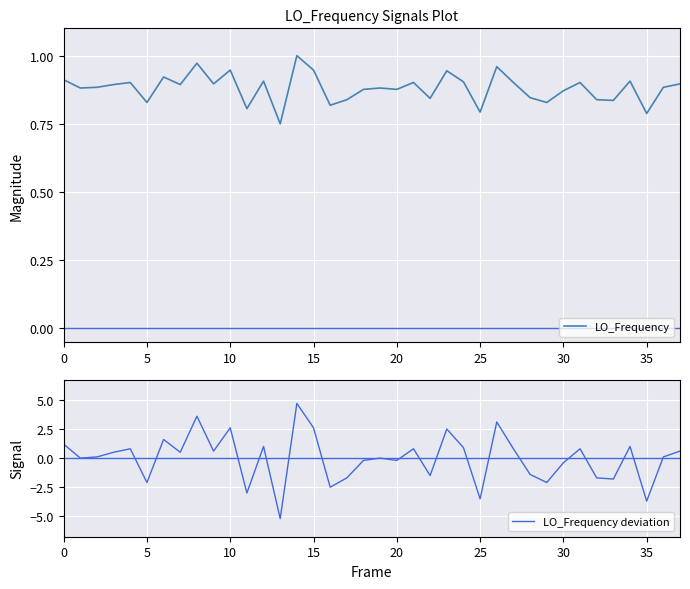

At which category does the chart reach its peak across all series?

14